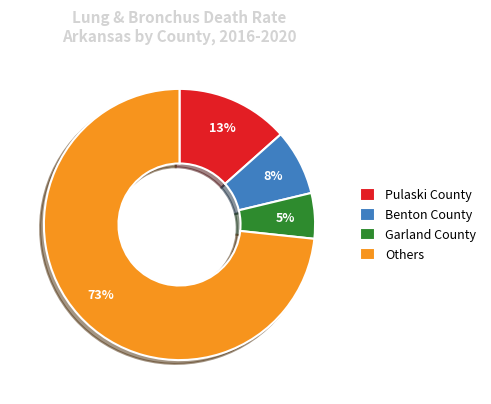

Does Others account for over 50% of the chart?

Yes